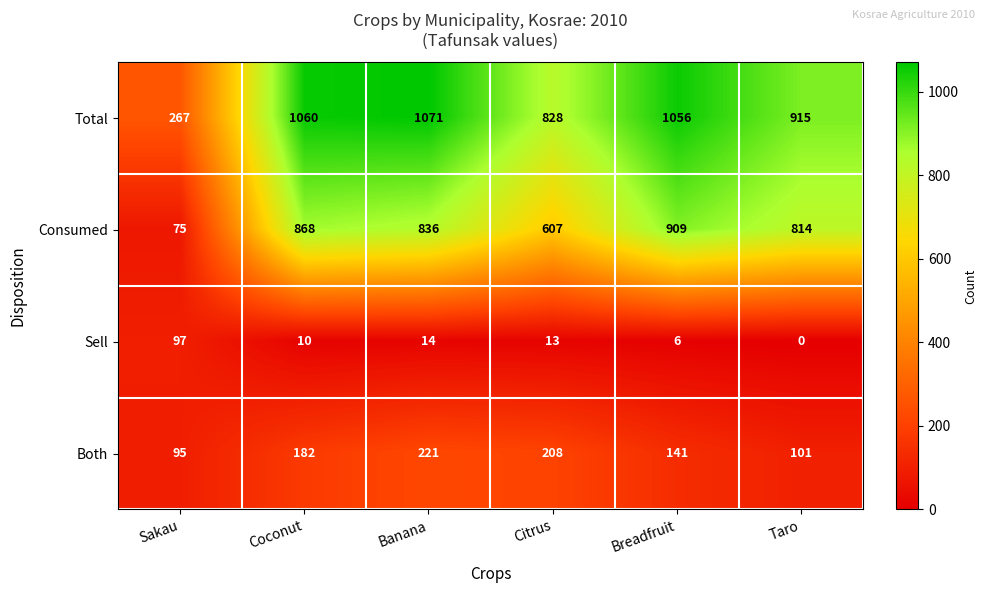

Between Coconut and Citrus, which series saw the biggest shift?

Consumed